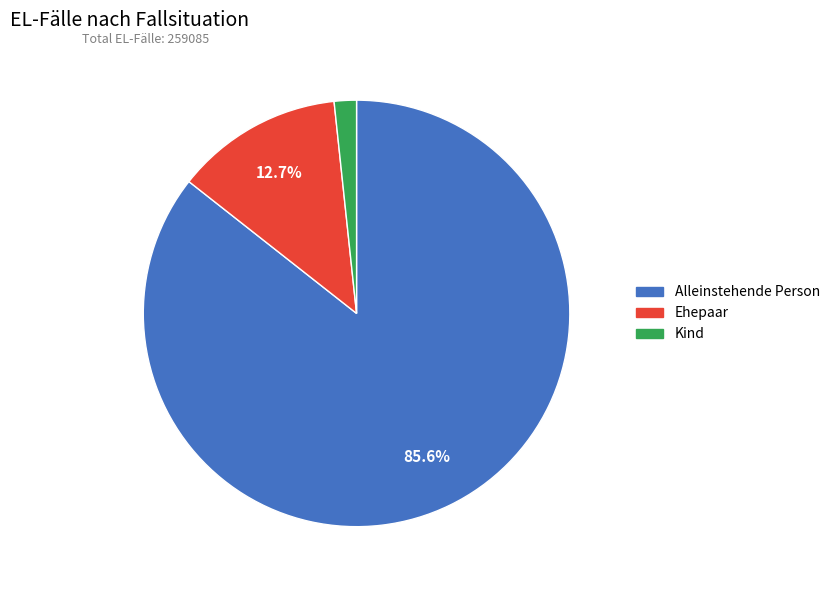

Do Ehepaar and Kind together represent more than half of the pie?

No